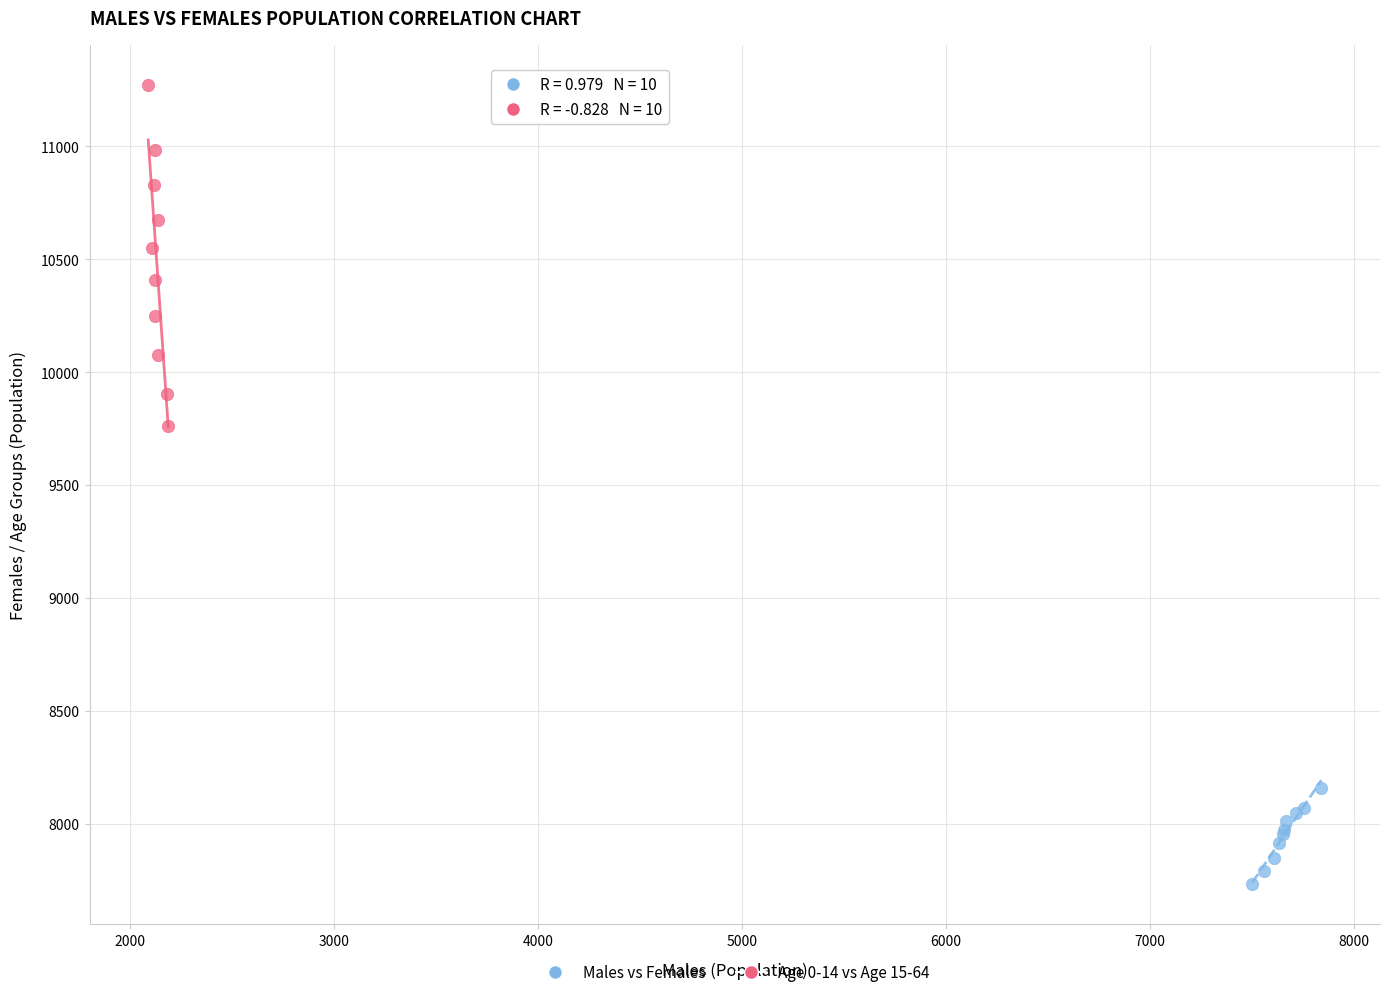

Which series reaches the maximum Y coordinate?

Age 0-14 vs Age 15-64